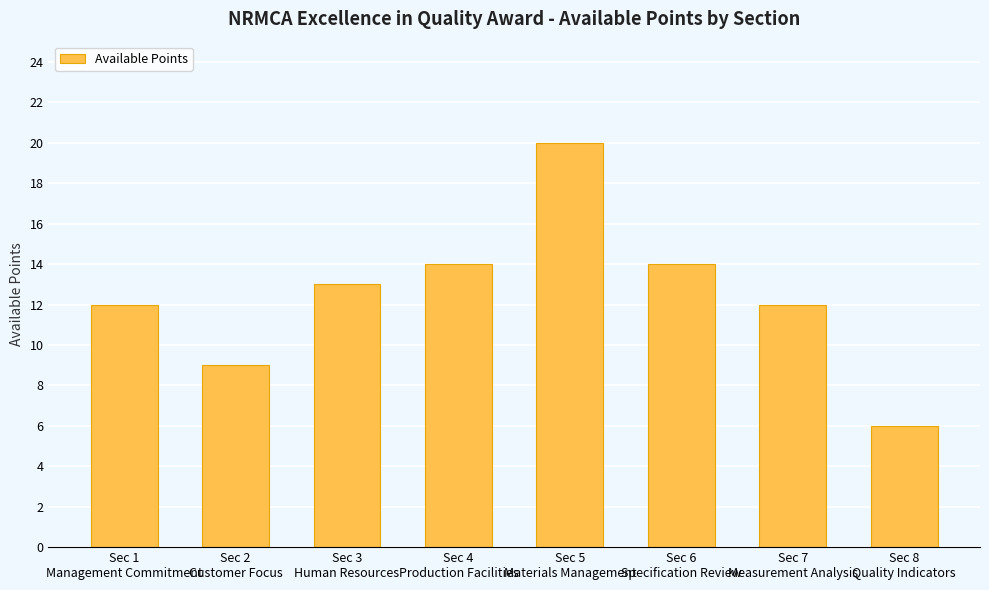

Reading left to right, transcribe all the data shown in this chart.

12	9	13	14	20	14	12	6